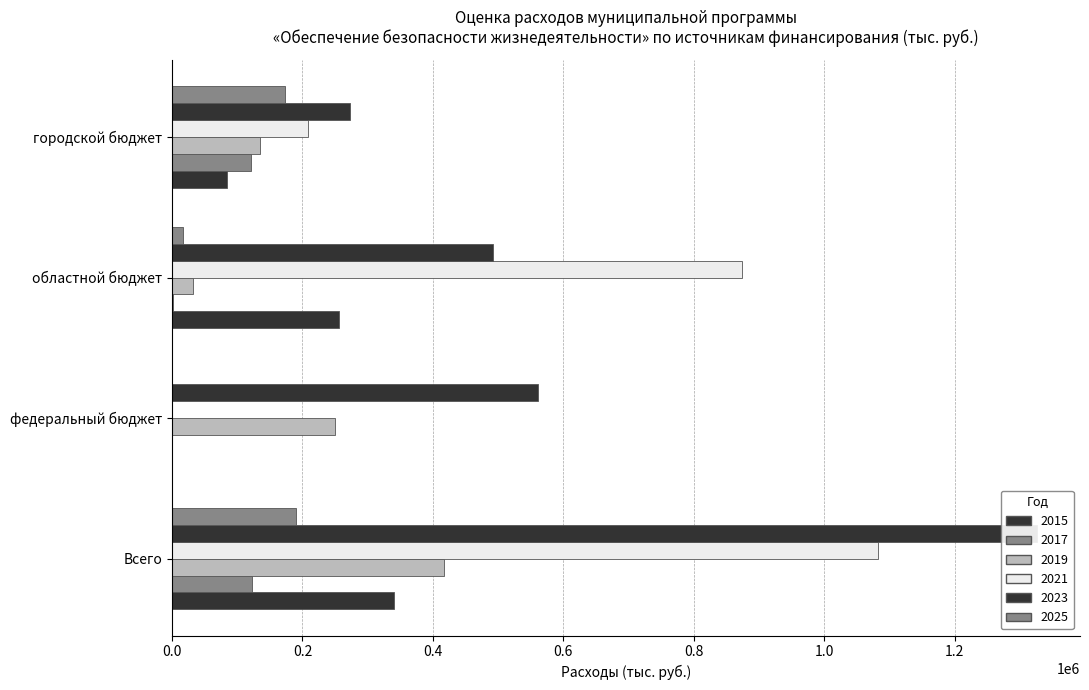

At how many categories does at least one series exceed 1139870?

1